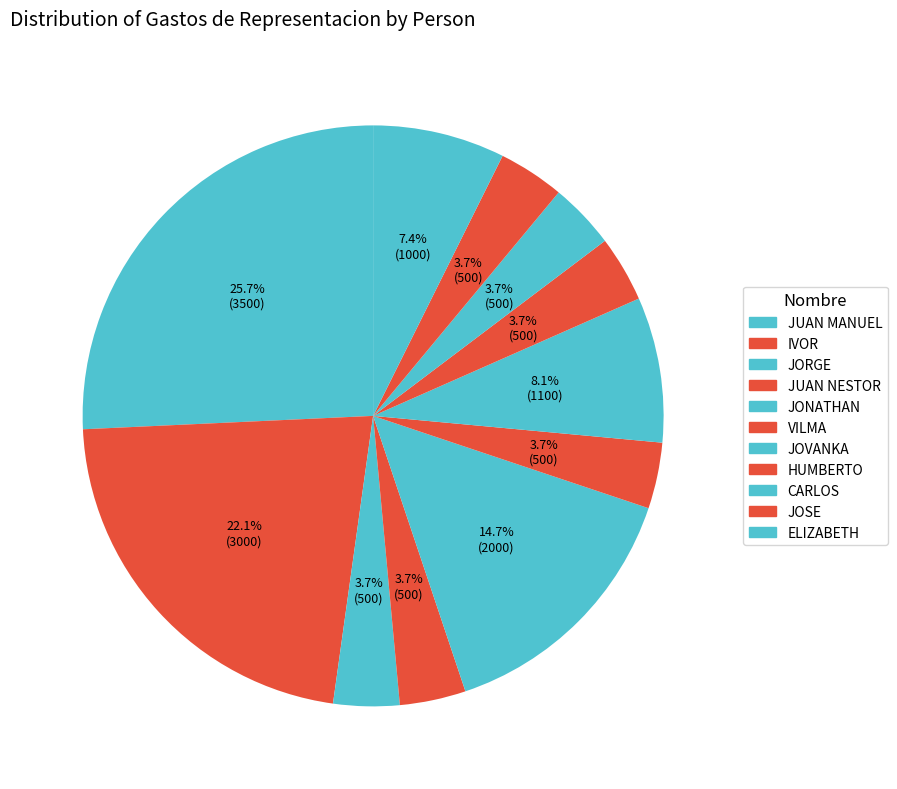

What percentage do JOVANKA and JUAN NESTOR together represent?

11.8%